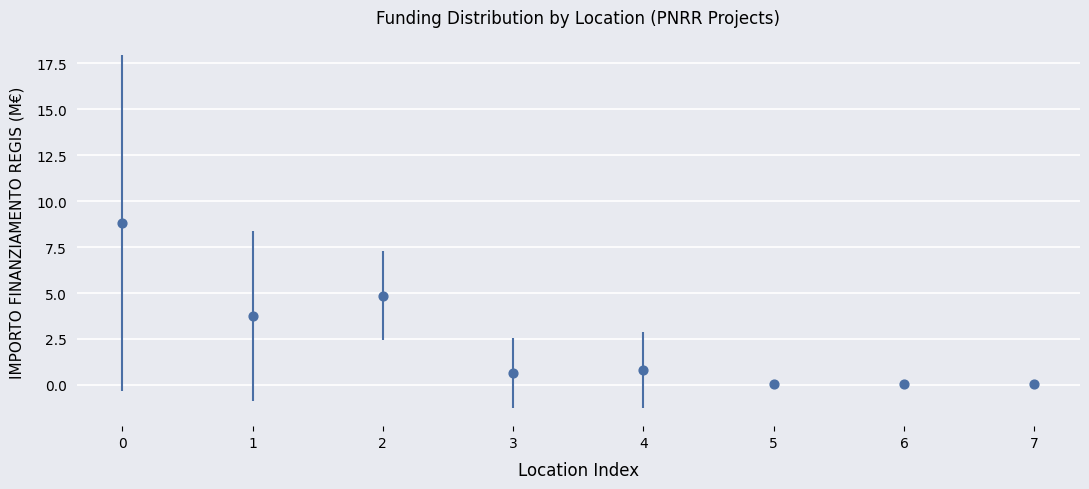

What Y value in the scatter plot is closest to 4?

3.8